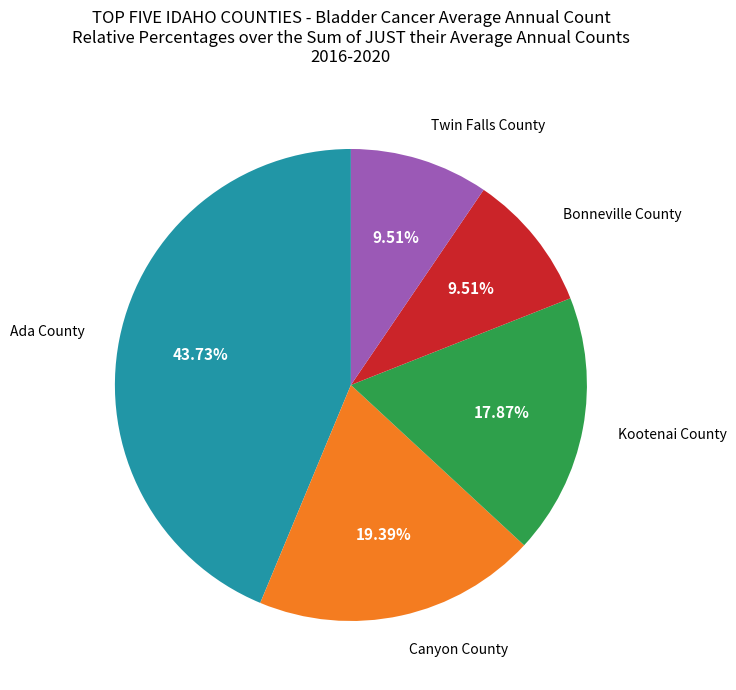

Is there any slice that represents more than half of the pie?

No